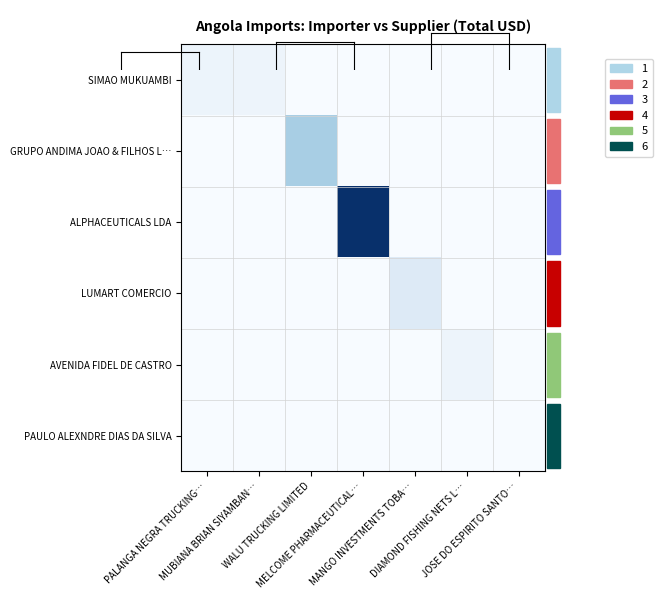

Between DIAMOND FISHING NETS L… and MANGO INVESTMENTS TOBA…, which is larger?

DIAMOND FISHING NETS L…